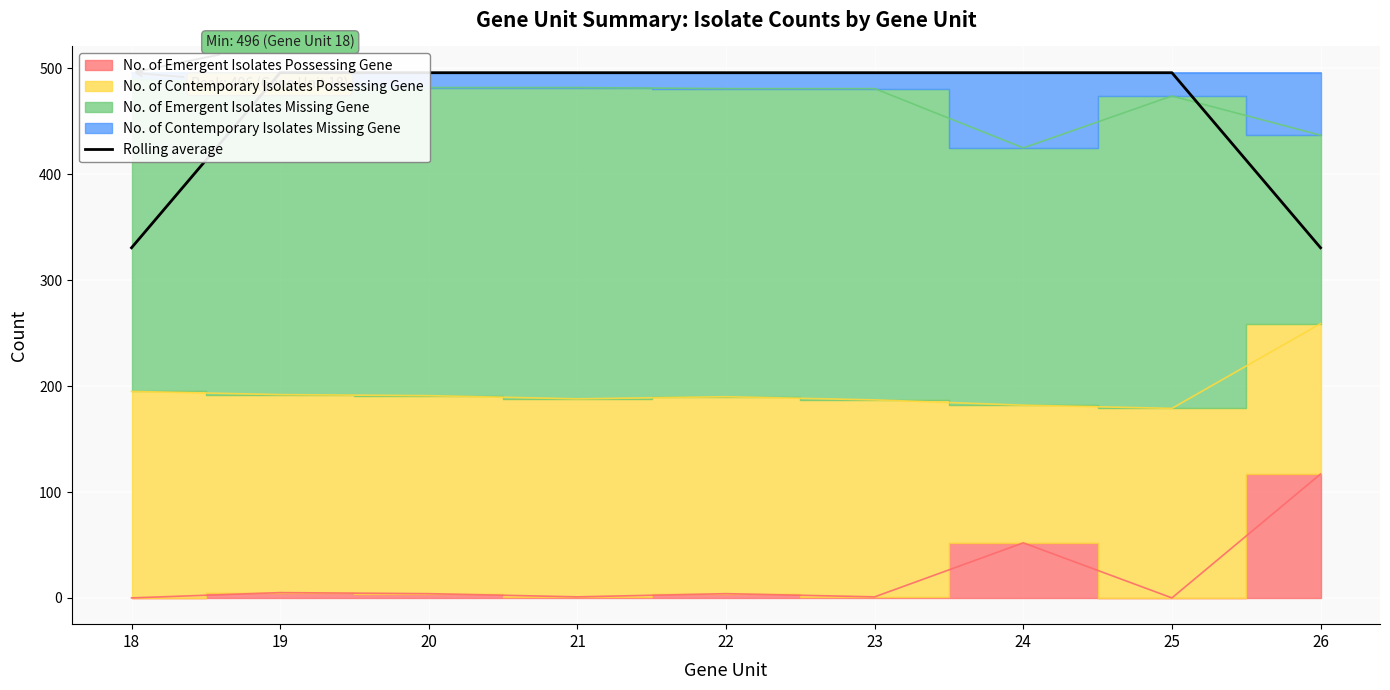

What is the difference between the maximum and minimum values?

165.3